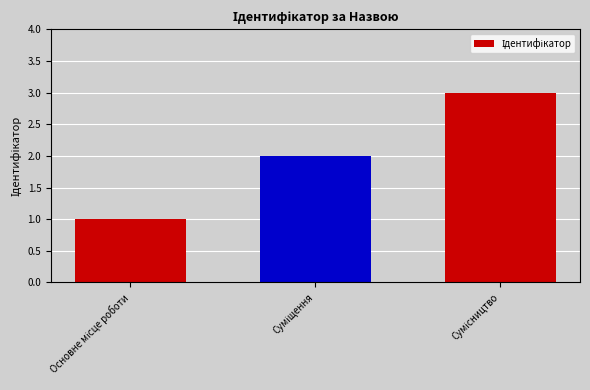

How many values are between 1 and 3?

3